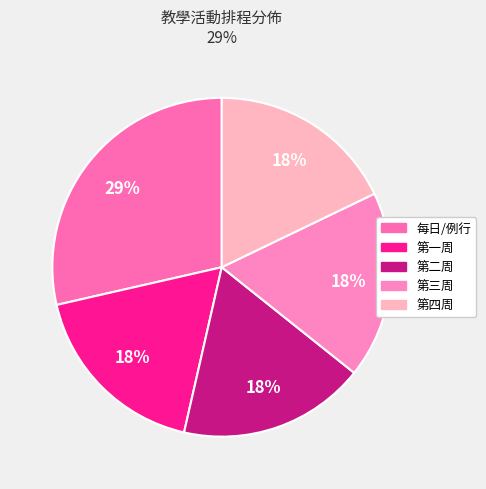

To the nearest percent, what is the difference between the largest and smallest slice percentages?

11%